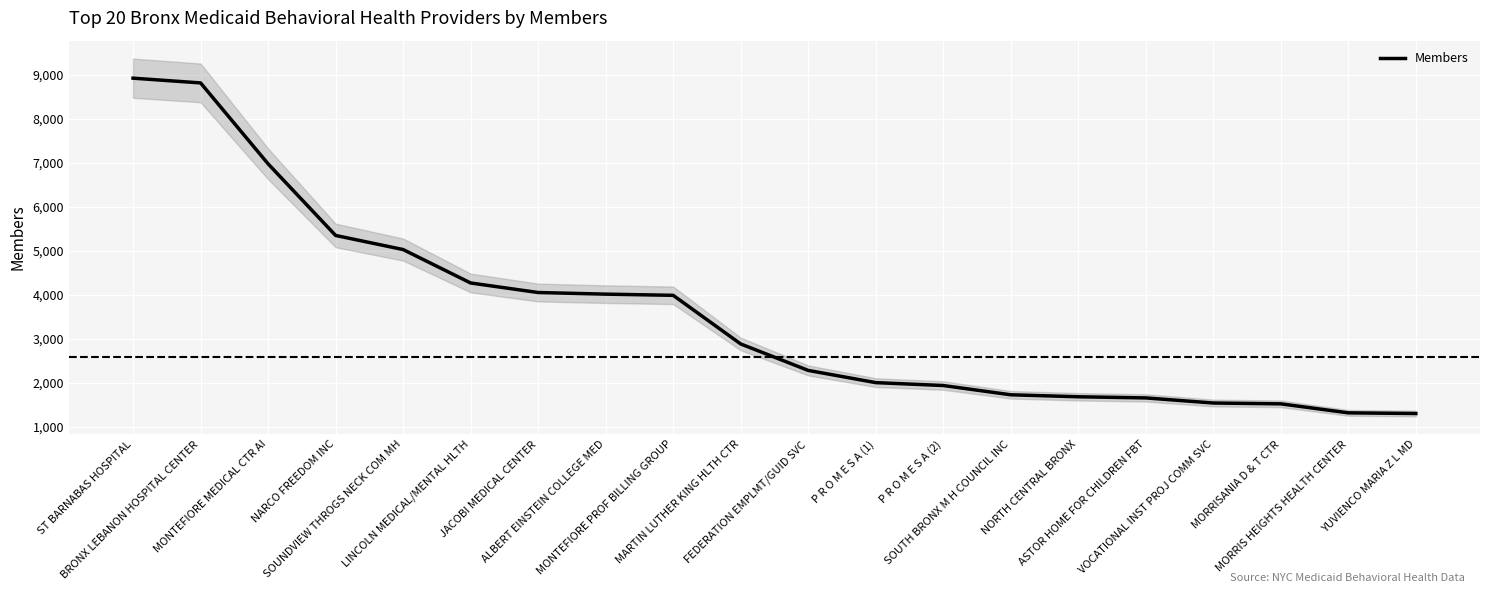

Between SOUNDVIEW THROGS NECK COM MH and MONTEFIORE PROF BILLING GROUP, which is larger?

SOUNDVIEW THROGS NECK COM MH